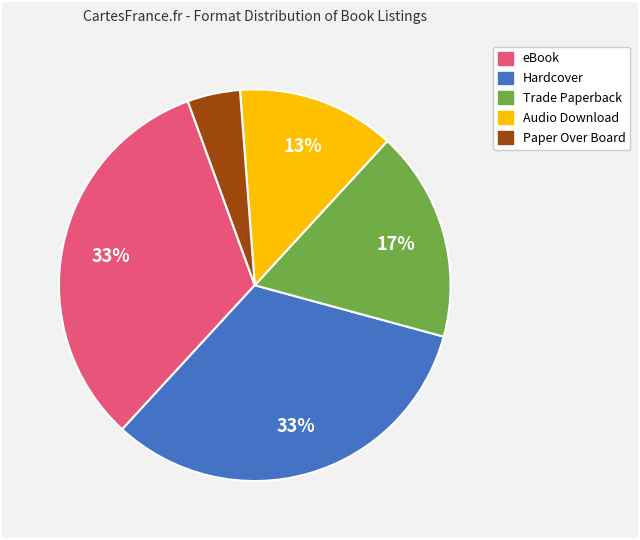

True or false: Trade Paperback accounts for 23% of the total.

False